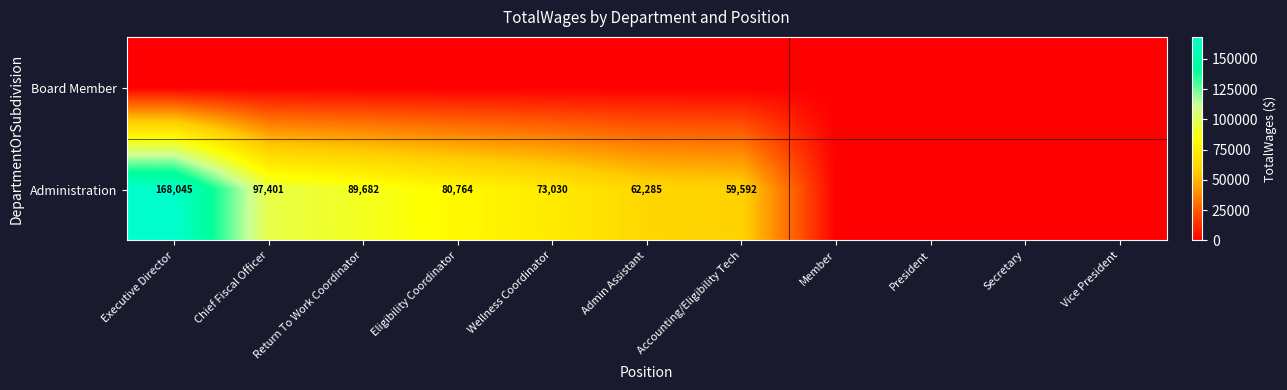

What is the difference between the highest and lowest values at Return To Work Coordinator?

89682